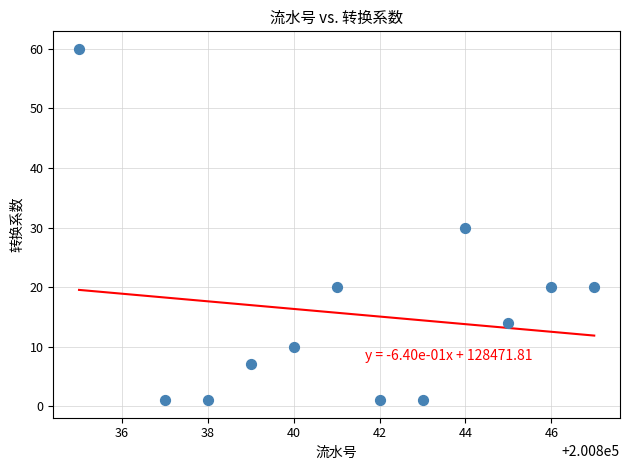

What is the average Y value?

15